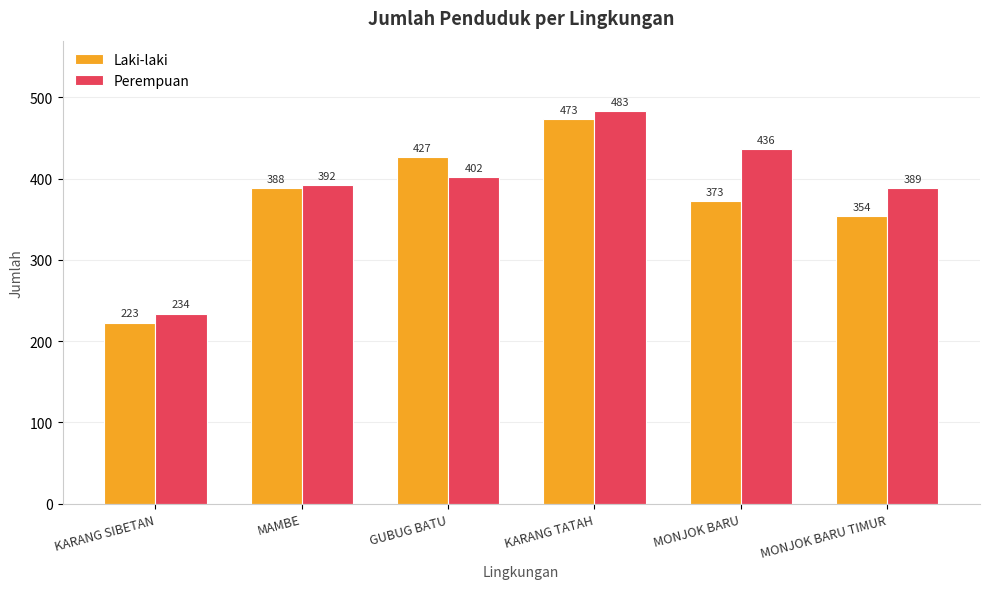

What is the highest value of the Perempuan series?

483